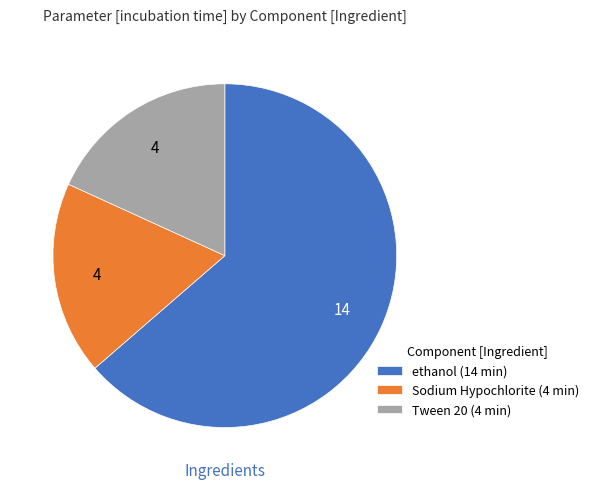

The ethanol slice represents 71% of the pie. True or false?

False